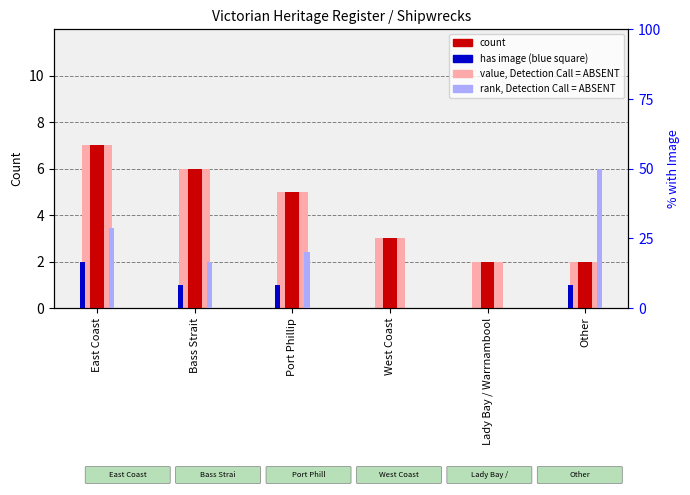

Where is count nearest to the value 4?

Port Phillip